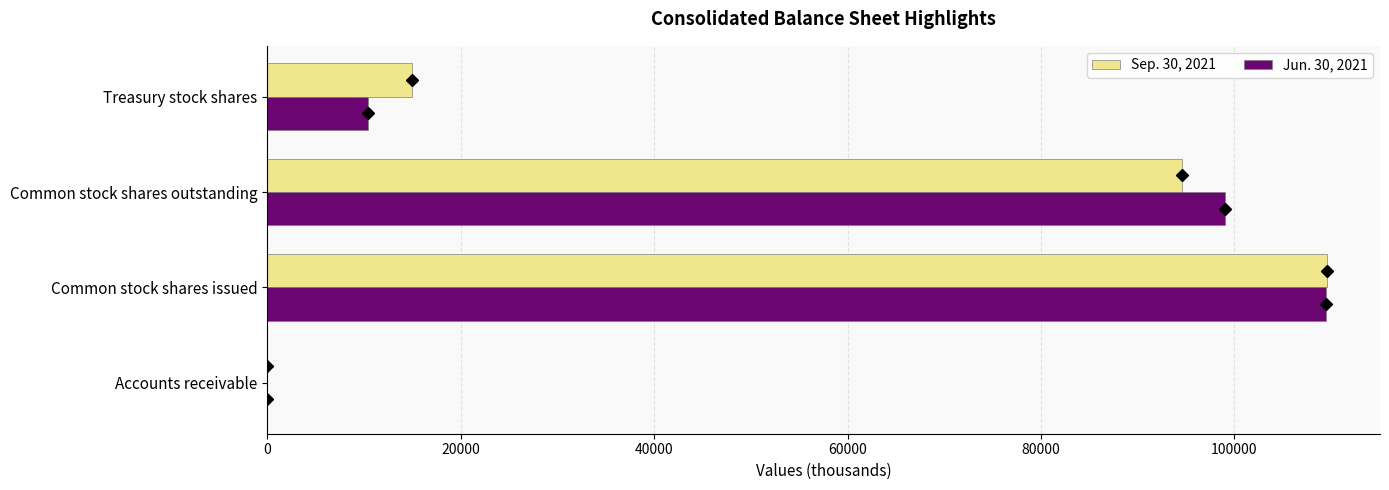

The Sep. 30, 2021 series shows 94576.0 at Common stock shares outstanding. True or false?

True